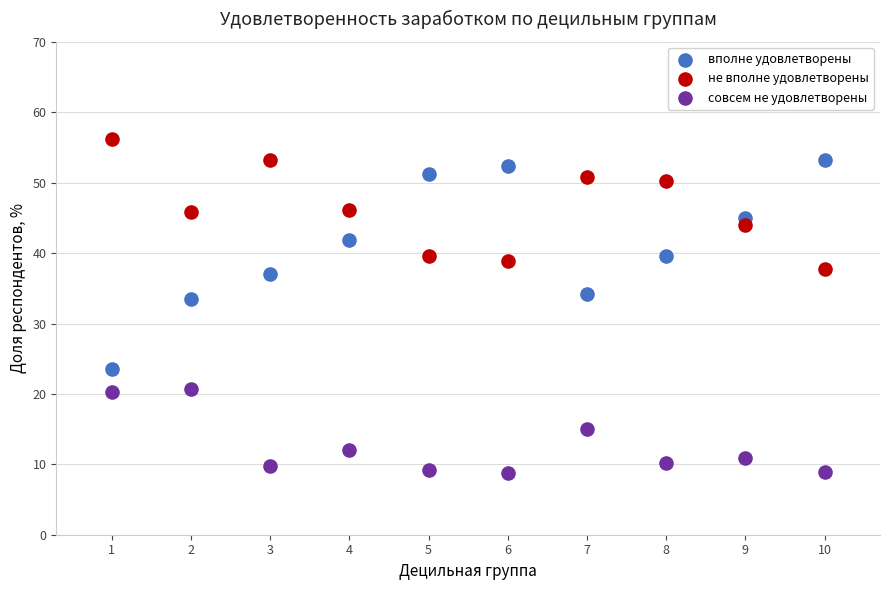

Which series contains the highest Y value?

не вполне удовлетворены